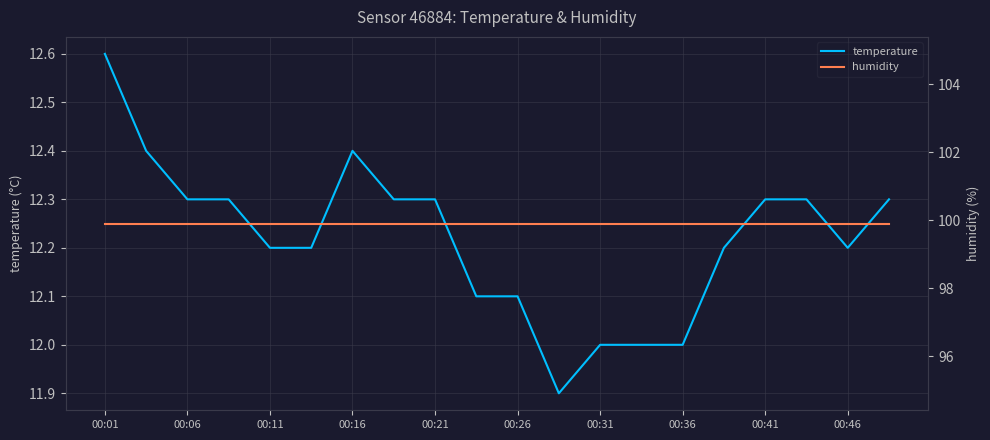

Rank the series by their maximum value, from lowest to highest.

temperature, humidity